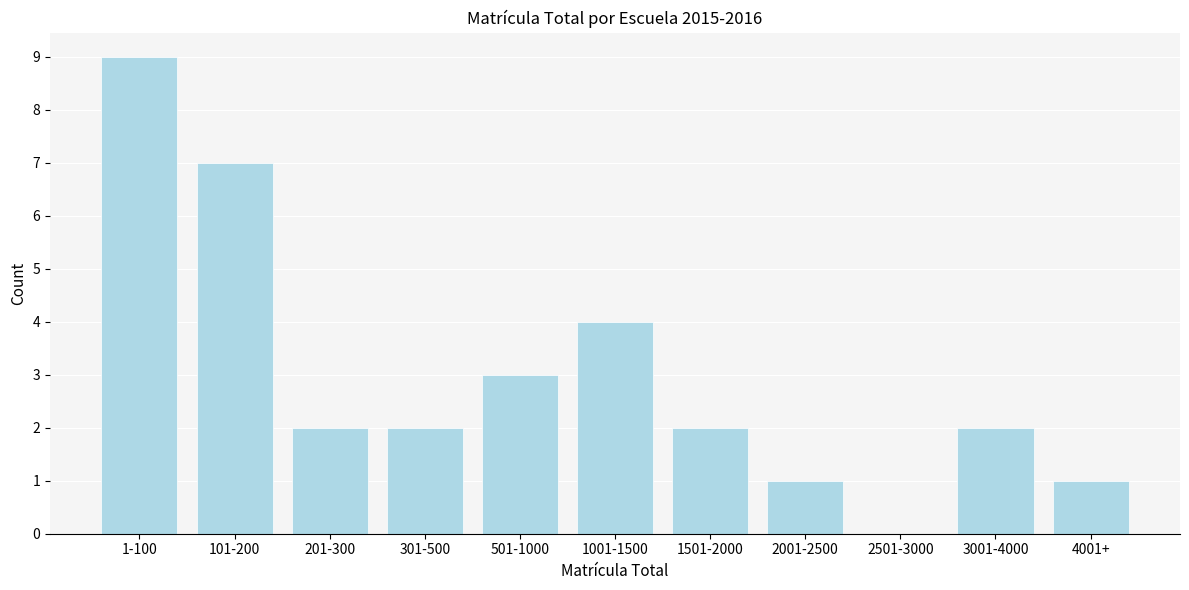

Reading left to right, transcribe all the data shown in this chart.

1-100=9	101-200=7	201-300=2	301-500=2	501-1000=3	1001-1500=4	1501-2000=2	2001-2500=1	2501-3000=0	3001-4000=2	4001+=1